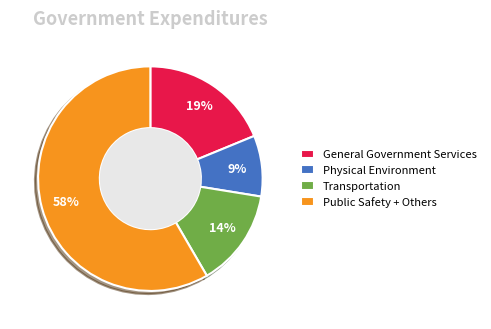

Does Physical Environment account for over 50% of the chart?

No